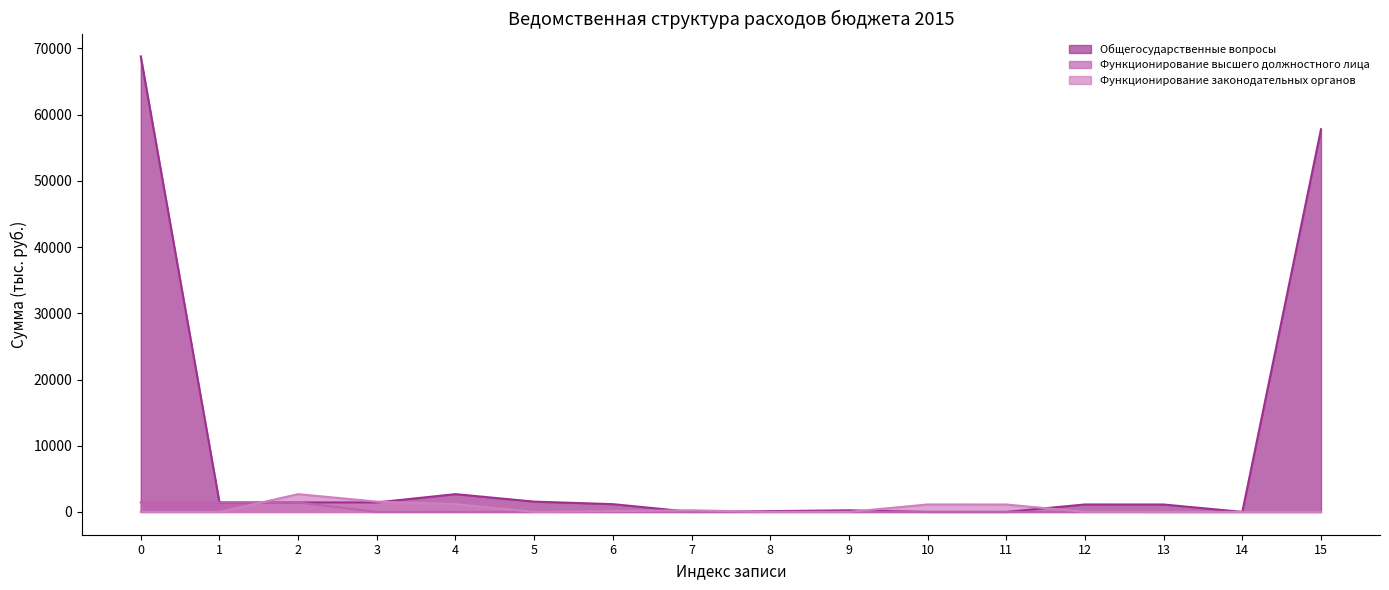

Reading left to right, transcribe all the data shown in this chart.

Общегосударственные вопросы: 68807.3	1437.4	1437.4	1437.4	2689.2	1558.4	1177.7	4.0	123.9	247.2	3.8	1.8	1130.8	1125.8	5.0	57800.1
Функционирование высшего должностного лица: 1437.4	1437.4	1437.4	0.0	0.0	0.0	0.0	0.0	0.0	0.0	0.0	0.0	0.0	0.0	0.0	0.0
Функционирование законодательных органов: 0.0	0.0	2689.2	1558.4	1177.7	4.0	123.9	247.2	3.8	1.8	1130.8	1125.8	5.0	0.0	0.0	0.0